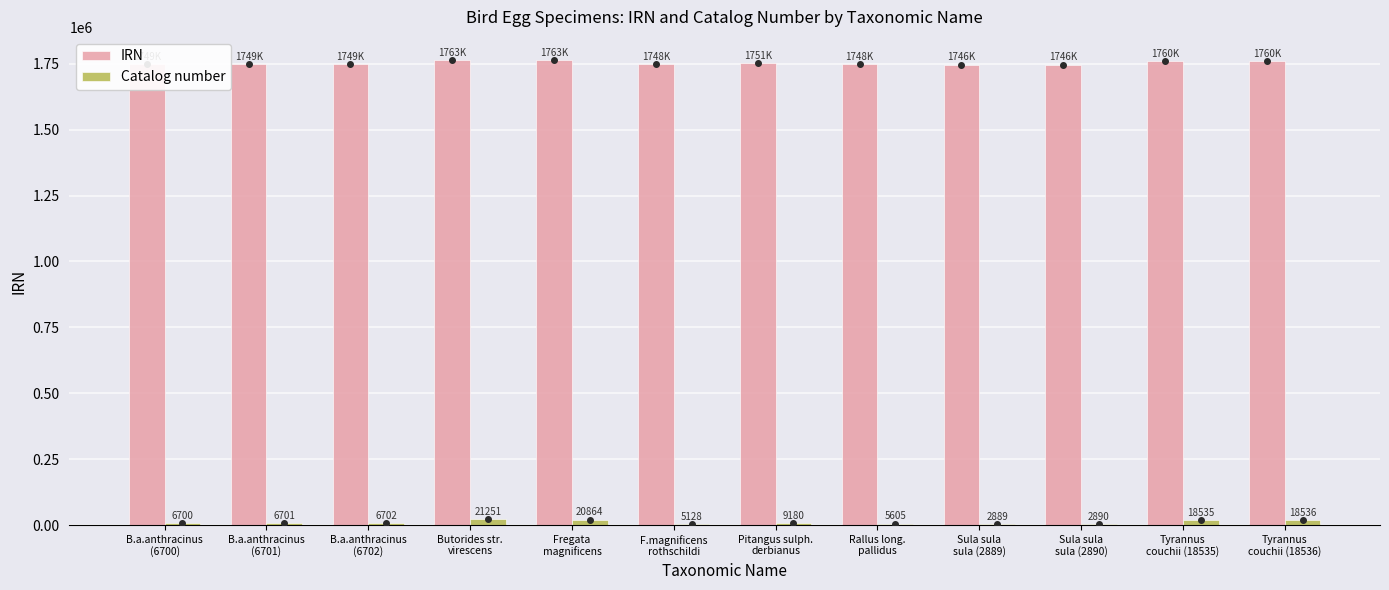

What is the greatest value displayed?

1763631